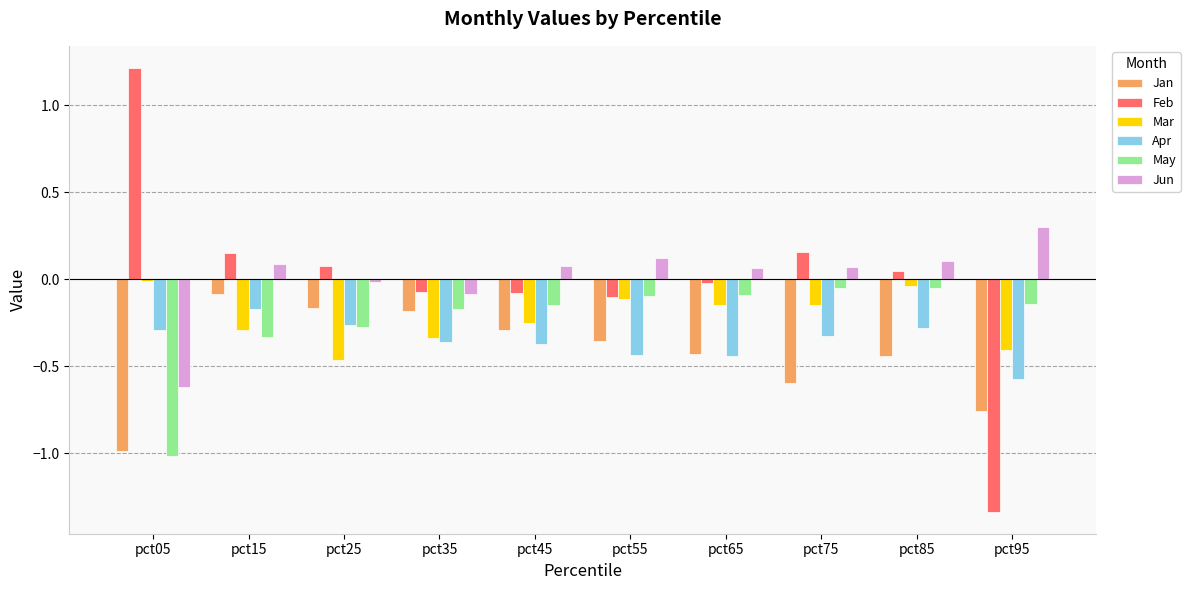

At which category does the chart reach its minimum across all series?

pct95